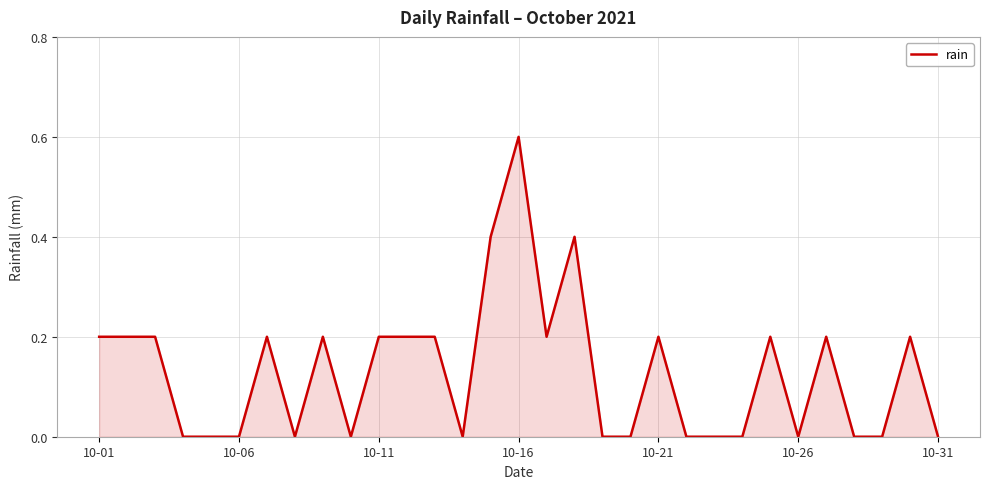

What is the difference between the maximum and minimum values?

0.6